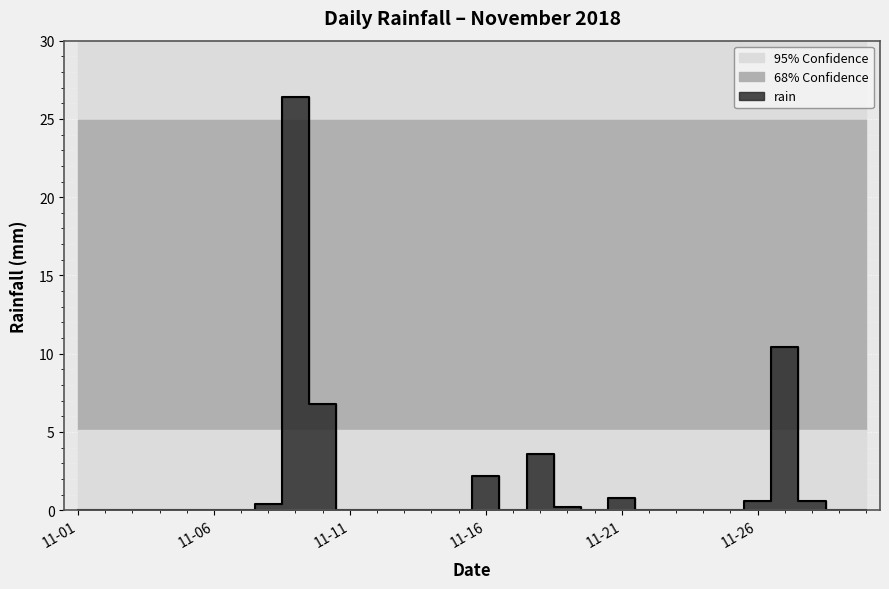

True or false: the data shows 0.3 at 2018-11-19.

False